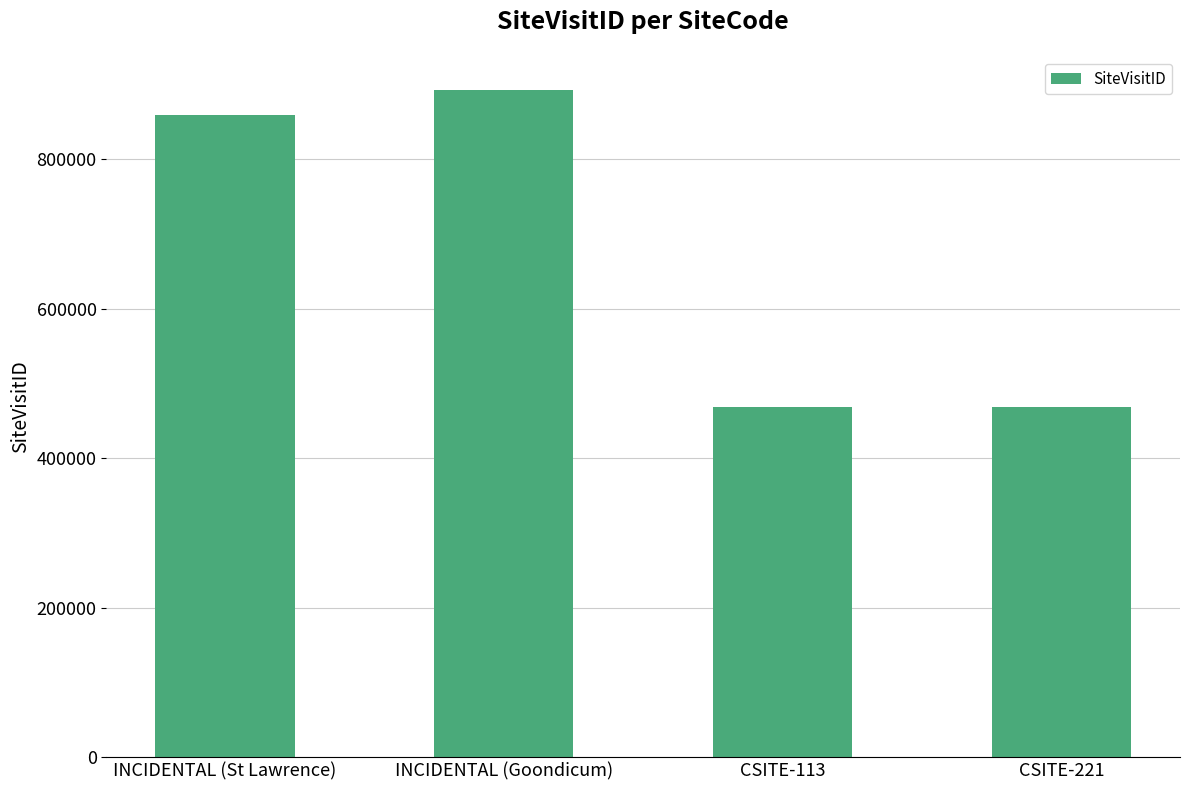

What is the change in value from INCIDENTAL (St Lawrence) to CSITE-221?

-391754